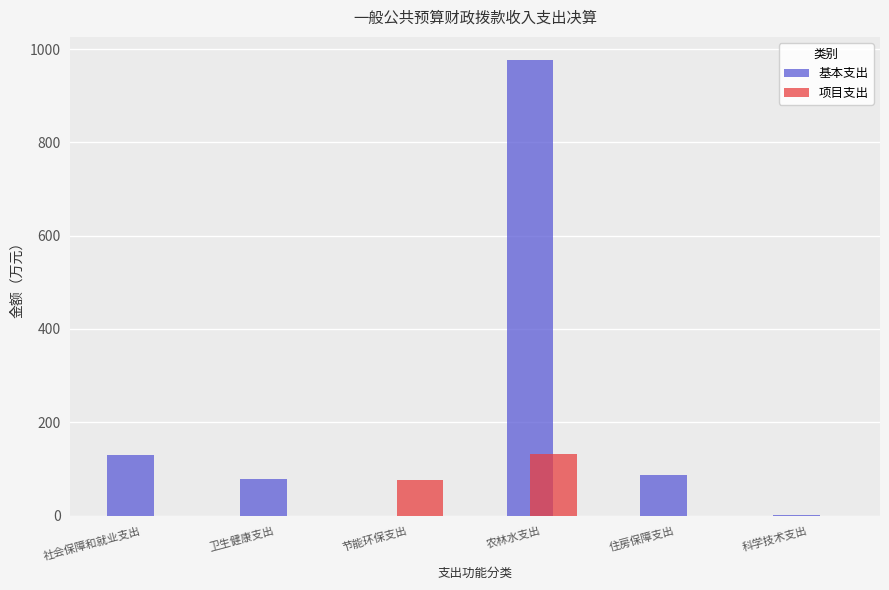

Which series has the largest total across all categories?

基本支出